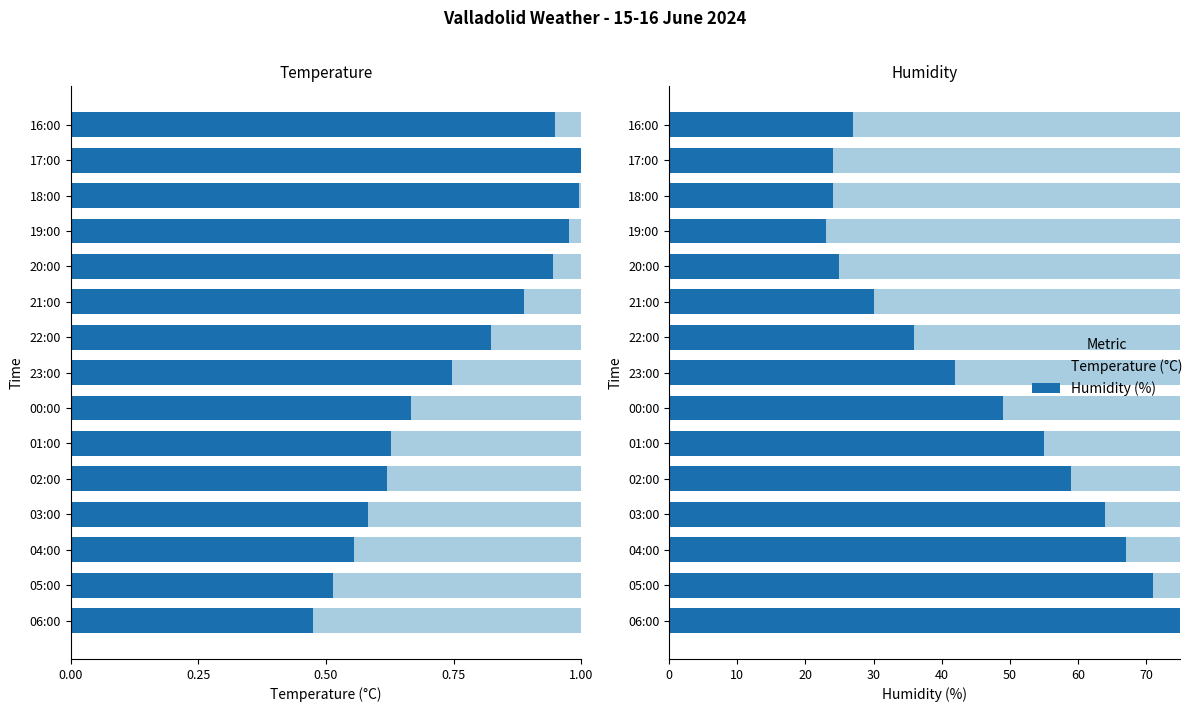

Which series has the widest spread of values?

Humidity (%)